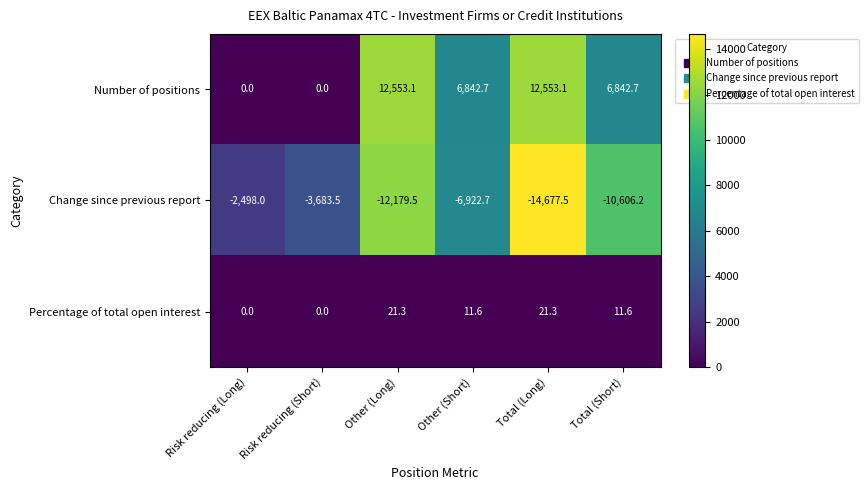

Where does the Change since previous report series first go above -6922?

Risk reducing (Long)